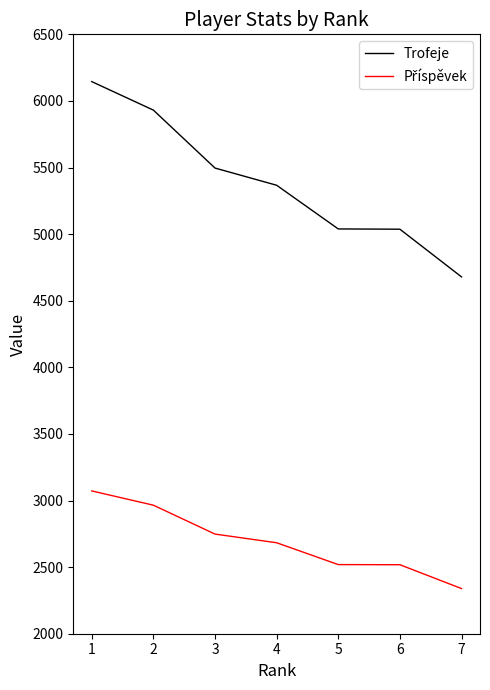

Which series has the largest total across all categories?

Trofeje